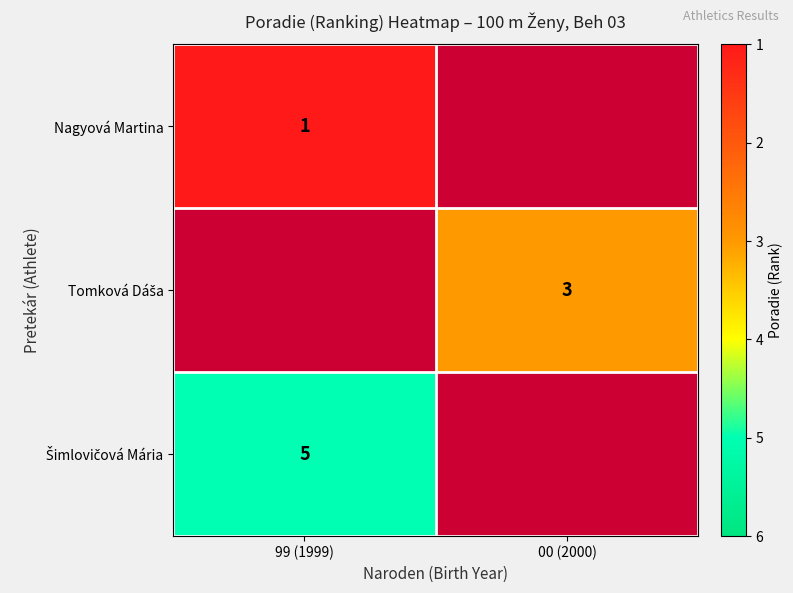

Is it true that Nagyová Martina equals 2 at 99 (1999)?

False